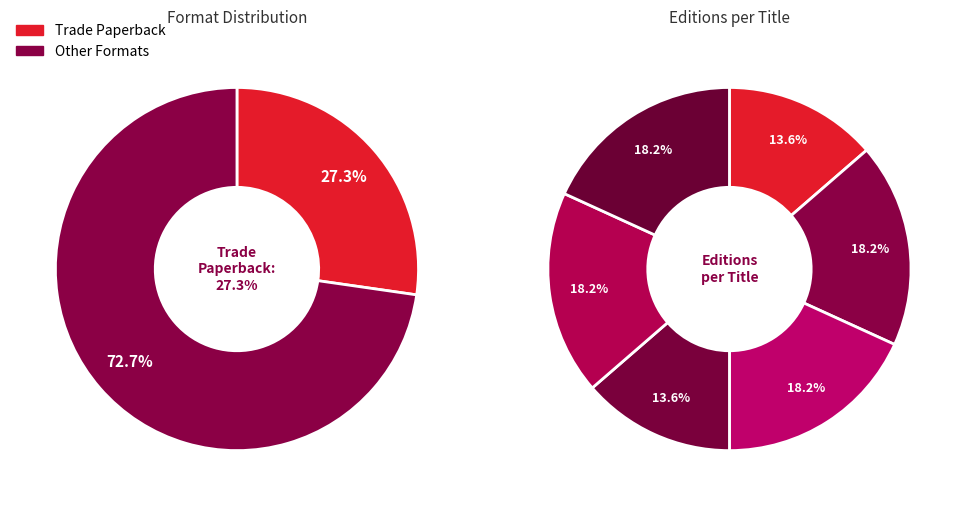

How many segments does this pie chart have?

6